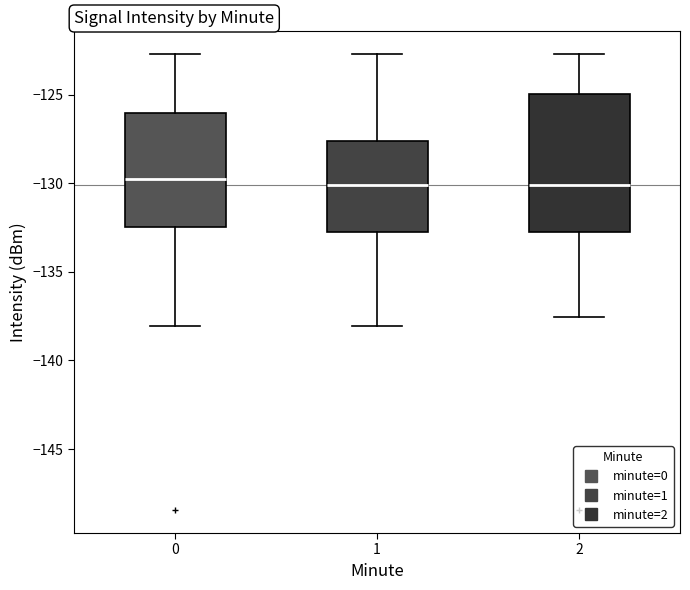

Reading left to right, read every box against the y-axis: the position of its median line, the range the box covers, and the ends of its whiskers. The values are not printed on the chart, so give them approximately, as read against the axis.

0: median -130.0, box -132.5 to -126.0, whiskers -138.0 to -122.5
1: median -130.0, box -132.5 to -127.5, whiskers -138.0 to -122.5
2: median -130.0, box -132.5 to -125.0, whiskers -137.5 to -122.5